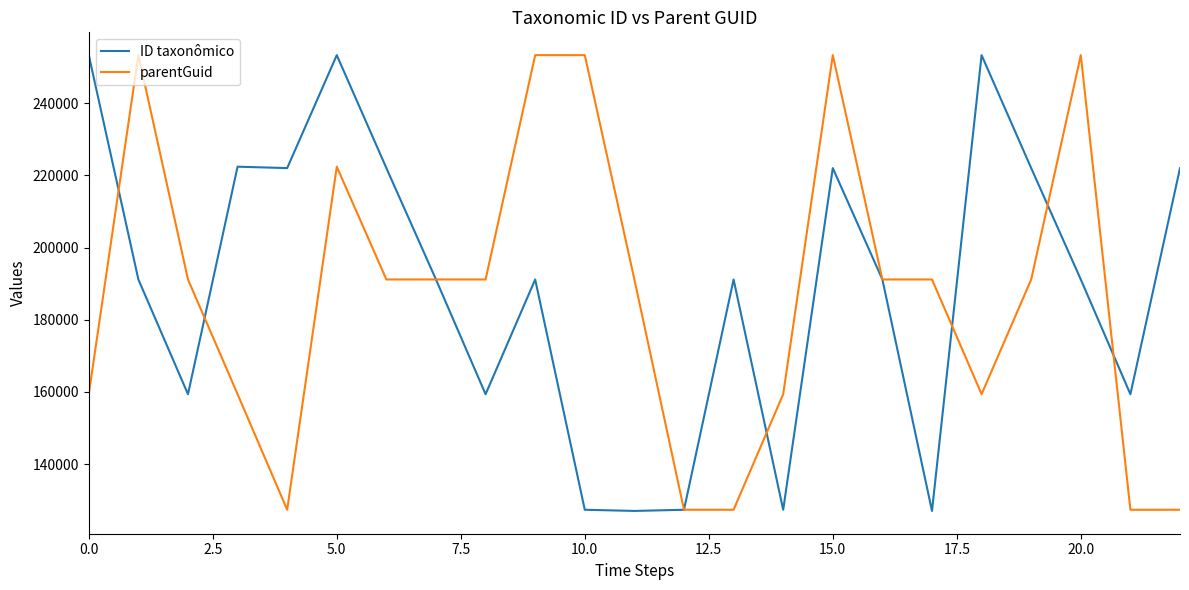

Count the parentGuid values in the range 159369 to 222399.

13